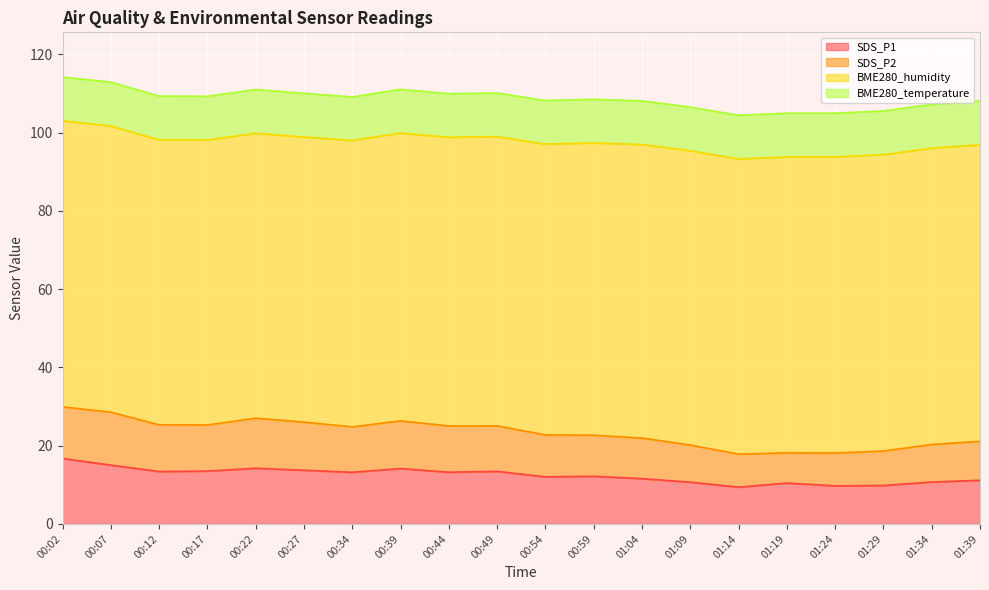

Rank the categories by SDS_P1 value from highest to lowest.

00:02, 00:07, 00:22, 00:39, 00:27, 00:17, 00:49, 00:12, 00:44, 00:34, 00:59, 00:54, 01:04, 01:39, 01:34, 01:09, 01:19, 01:29, 01:24, 01:14